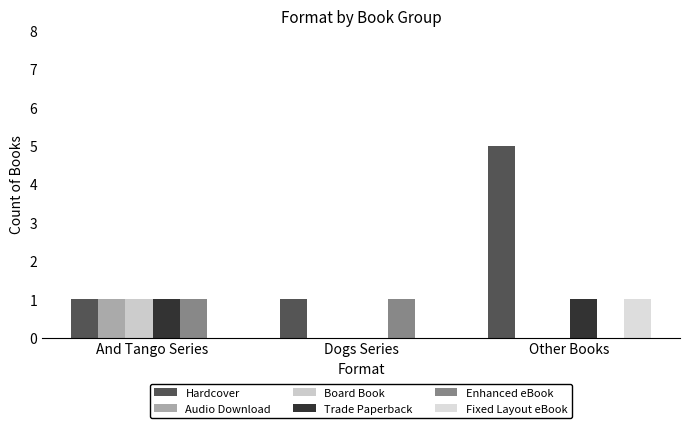

At how many categories does at least one series exceed 0?

3